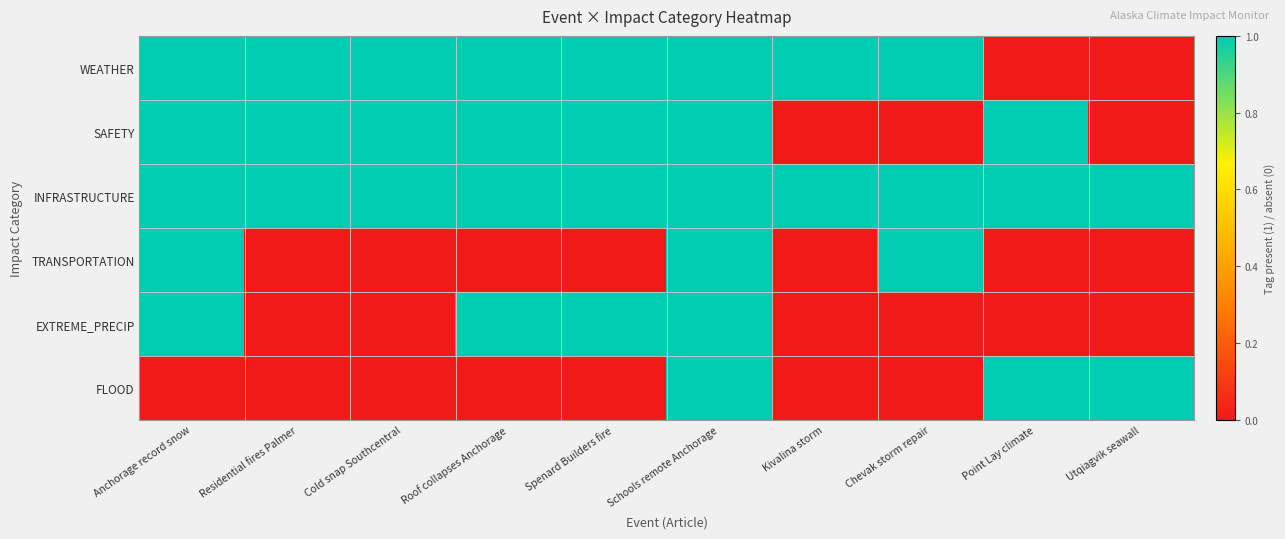

Reading right to left, list all the values displayed in this chart.

WEATHER: Utqiagvik seawall=0	Point Lay climate=0	Chevak storm repair=1	Kivalina storm=1	Schools remote Anchorage=1	Spenard Builders fire=1	Roof collapses Anchorage=1	Cold snap Southcentral=1	Residential fires Palmer=1	Anchorage record snow=1
SAFETY: Utqiagvik seawall=0	Point Lay climate=1	Chevak storm repair=0	Kivalina storm=0	Schools remote Anchorage=1	Spenard Builders fire=1	Roof collapses Anchorage=1	Cold snap Southcentral=1	Residential fires Palmer=1	Anchorage record snow=1
INFRASTRUCTURE: Utqiagvik seawall=1	Point Lay climate=1	Chevak storm repair=1	Kivalina storm=1	Schools remote Anchorage=1	Spenard Builders fire=1	Roof collapses Anchorage=1	Cold snap Southcentral=1	Residential fires Palmer=1	Anchorage record snow=1
TRANSPORTATION: Utqiagvik seawall=0	Point Lay climate=0	Chevak storm repair=1	Kivalina storm=0	Schools remote Anchorage=1	Spenard Builders fire=0	Roof collapses Anchorage=0	Cold snap Southcentral=0	Residential fires Palmer=0	Anchorage record snow=1
EXTREME_PRECIP: Utqiagvik seawall=0	Point Lay climate=0	Chevak storm repair=0	Kivalina storm=0	Schools remote Anchorage=1	Spenard Builders fire=1	Roof collapses Anchorage=1	Cold snap Southcentral=0	Residential fires Palmer=0	Anchorage record snow=1
FLOOD: Utqiagvik seawall=1	Point Lay climate=1	Chevak storm repair=0	Kivalina storm=0	Schools remote Anchorage=1	Spenard Builders fire=0	Roof collapses Anchorage=0	Cold snap Southcentral=0	Residential fires Palmer=0	Anchorage record snow=0